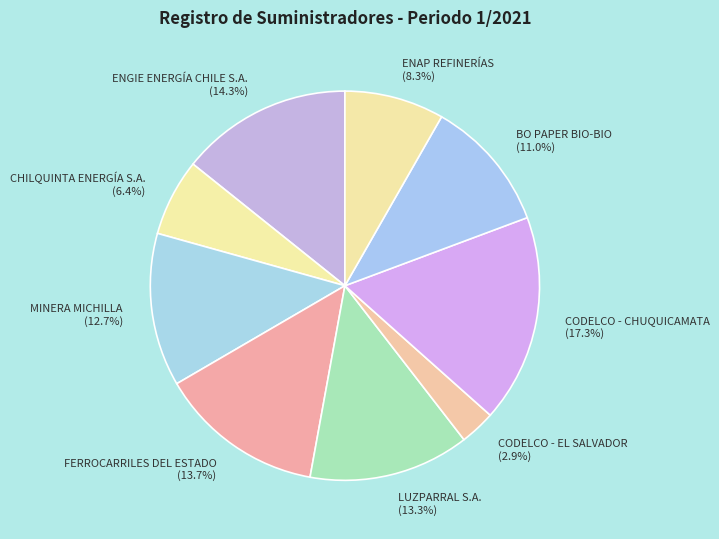

The CODELCO - CHUQUICAMATA slice represents 3% of the pie. True or false?

False